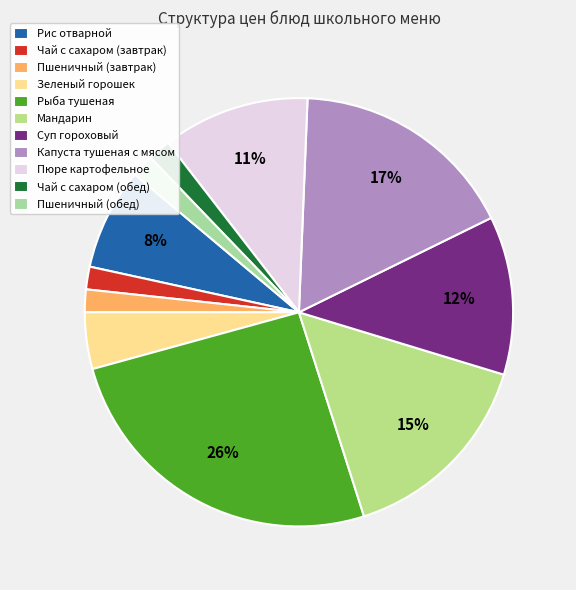

The Рис отварной slice represents 8% of the pie. True or false?

True